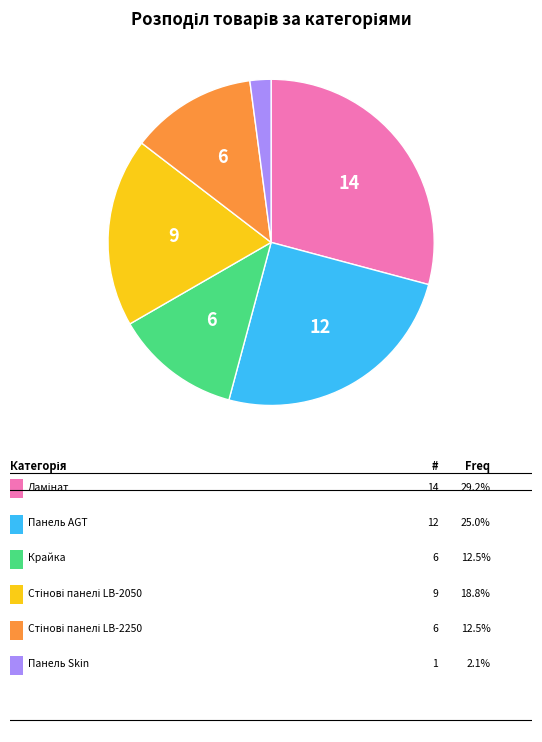

Is there any slice that represents more than half of the pie?

No